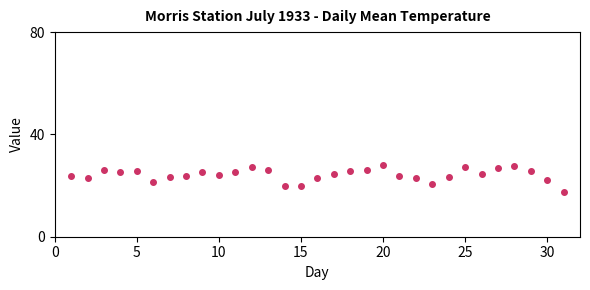

What is the range of Y values (max minus min)?

10.8